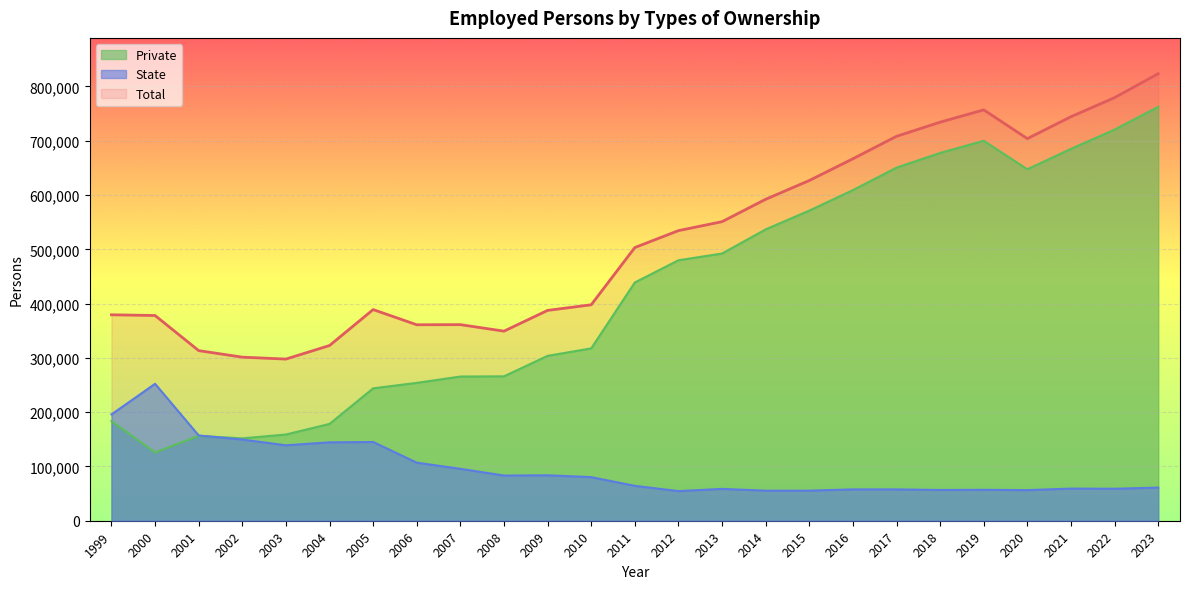

At 2006, list the series in order from smallest to largest.

State, Private, Total